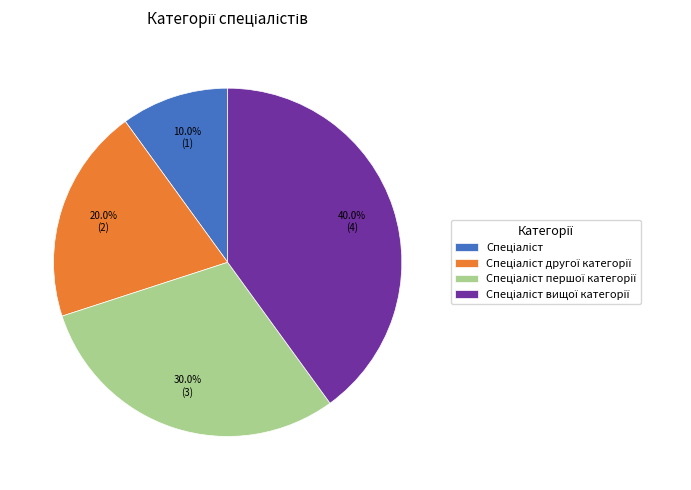

Is there a majority slice in this chart?

No